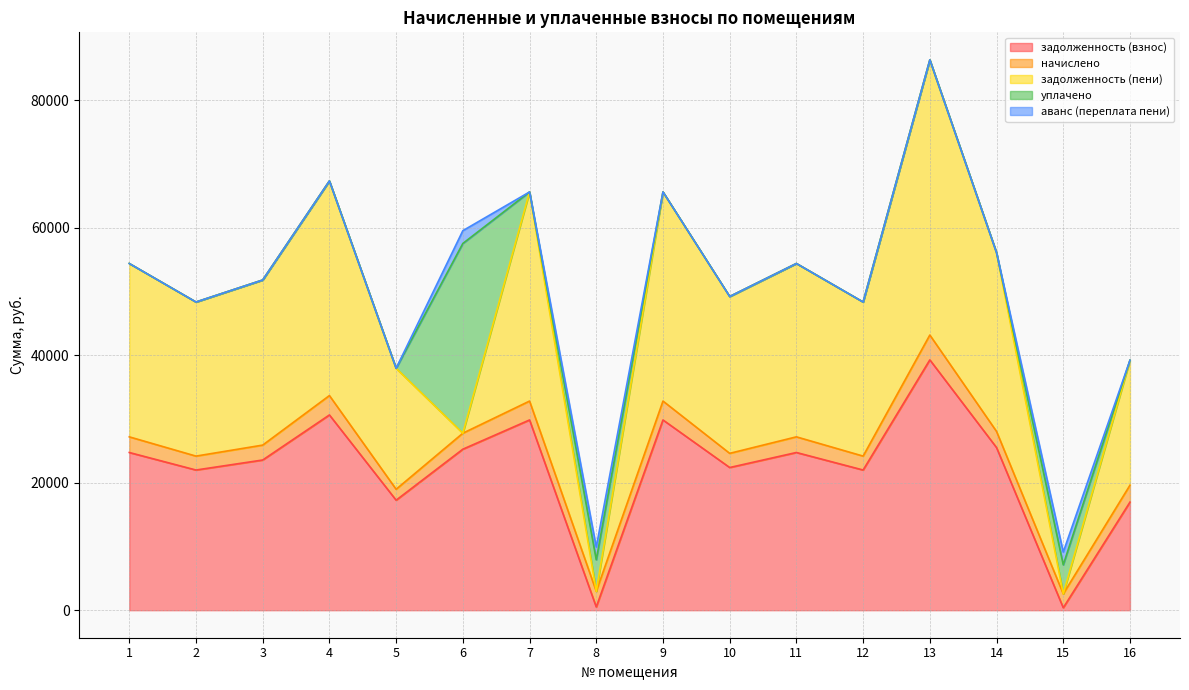

Where is the first local maximum for уплачено?

6